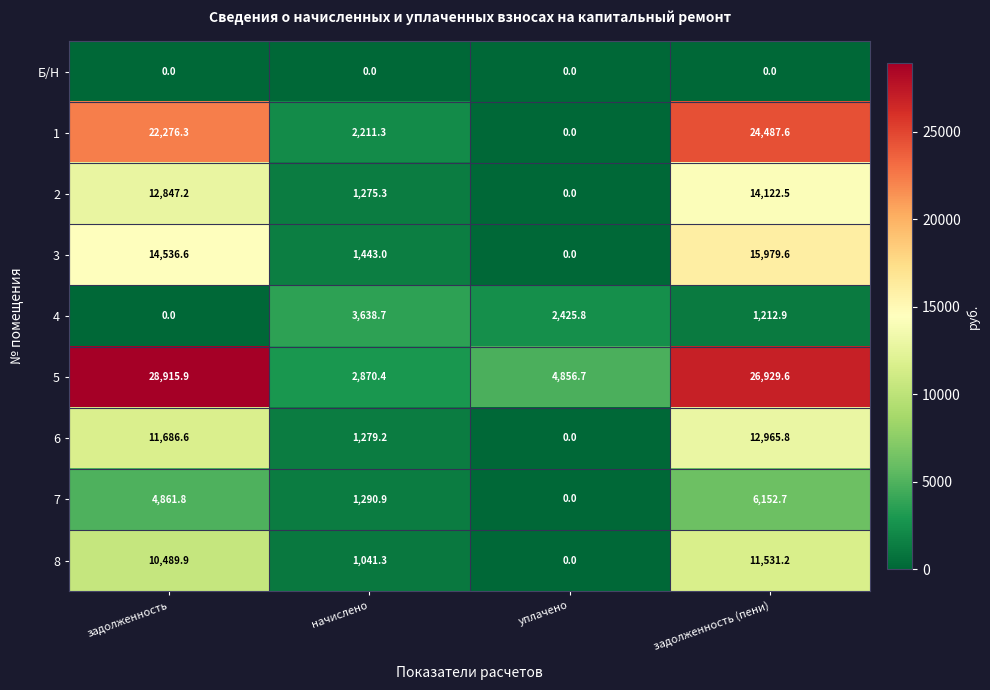

How many data points does each series have?

4